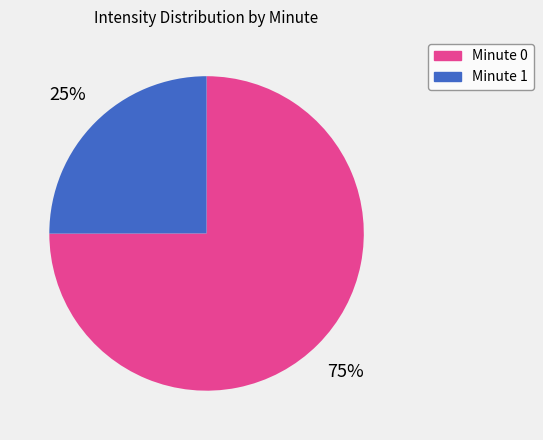

To the nearest percent, what is the average slice percentage?

50%